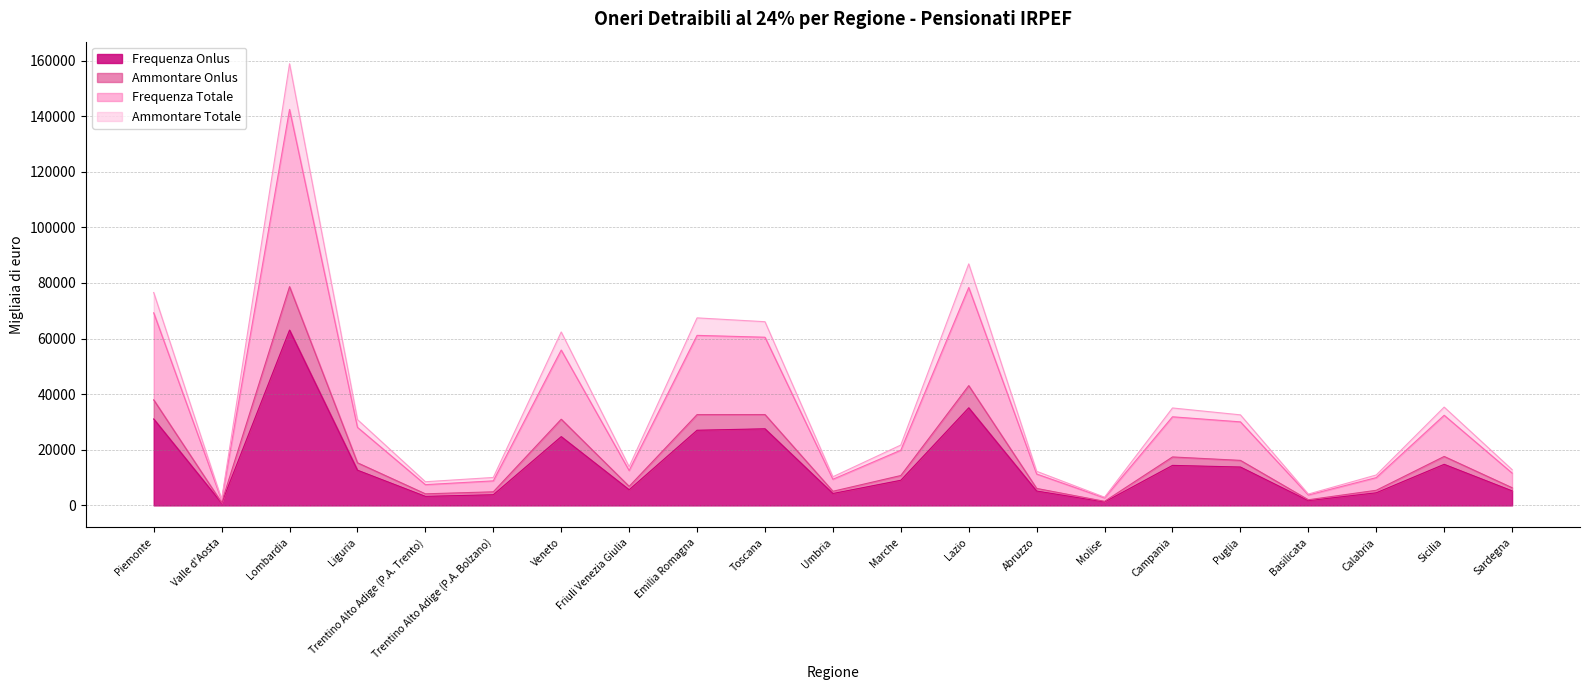

What is the sum of the Frequenza Onlus values at Puglia and Sardegna?

19037